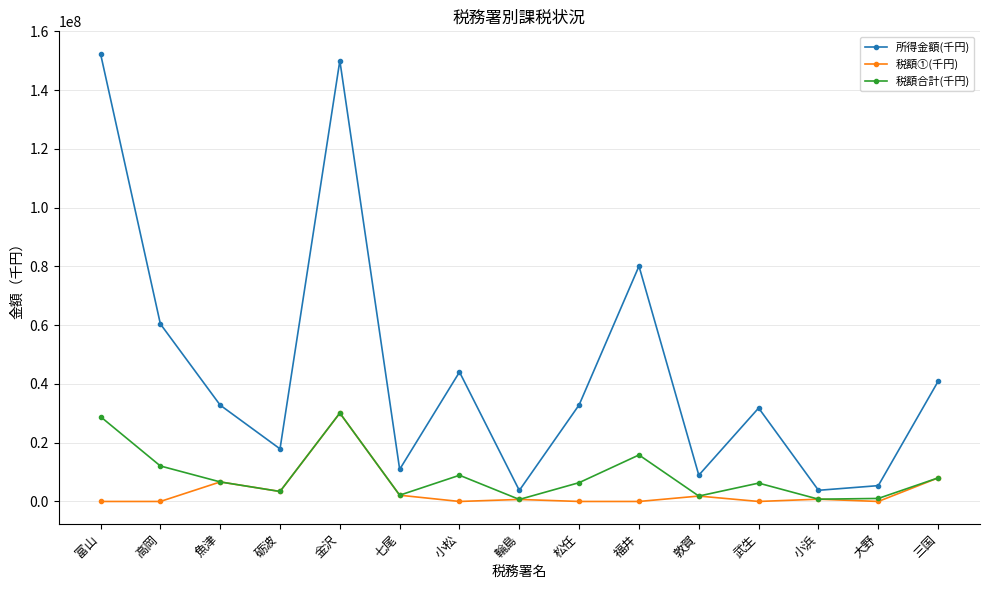

Which series has the largest range (max minus min)?

所得金額(千円)